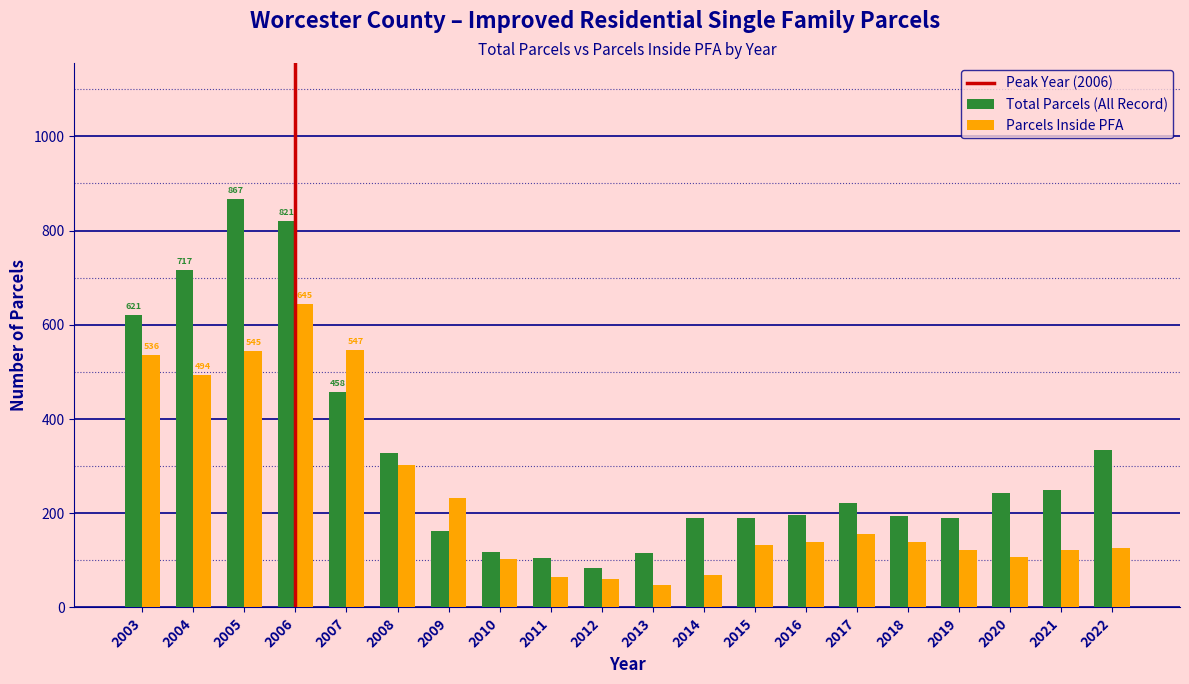

Which series has the widest spread of values?

Total Parcels (All Record)